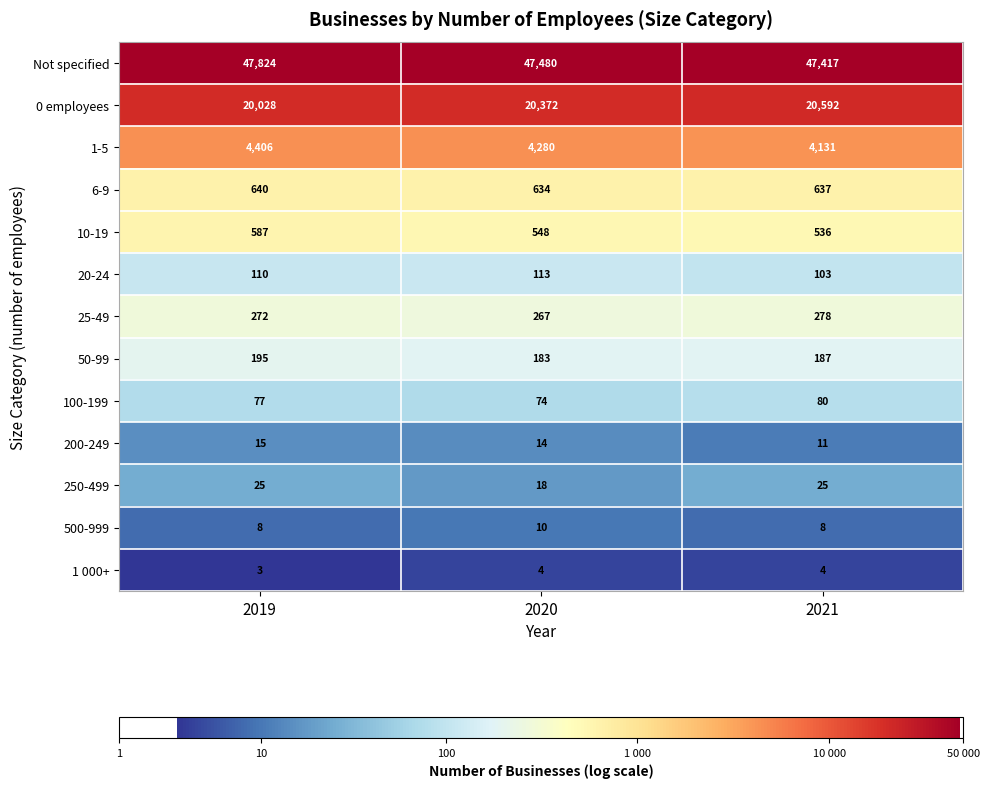

Rank the series by their maximum value, from highest to lowest.

Not specified, 0 employees, 1-5, 6-9, 10-19, 25-49, 50-99, 20-24, 100-199, 250-499, 200-249, 500-999, 1 000+